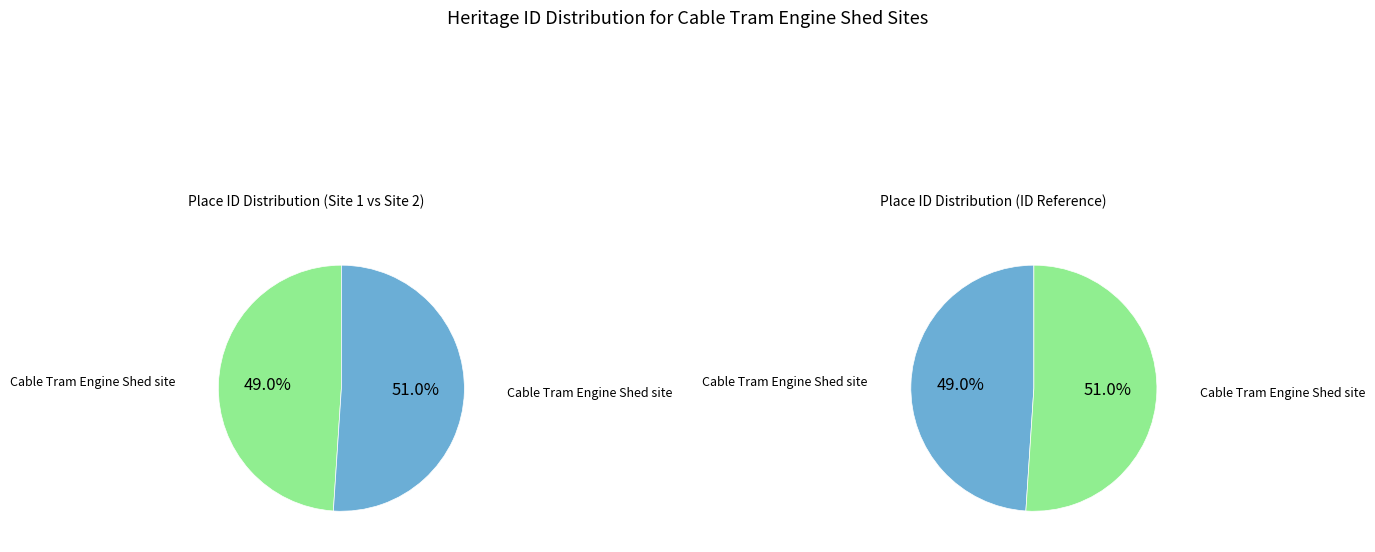

True or false: Cable Tram Engine Shed site (87398) accounts for 49% of the total.

True